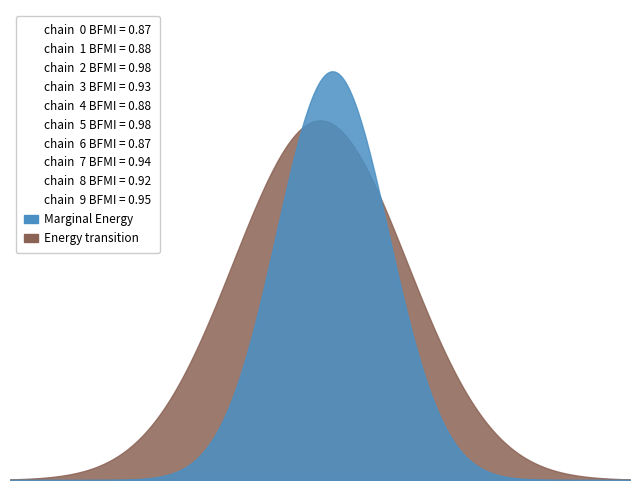

The Marginal Energy series shows 29 at 29. True or false?

True